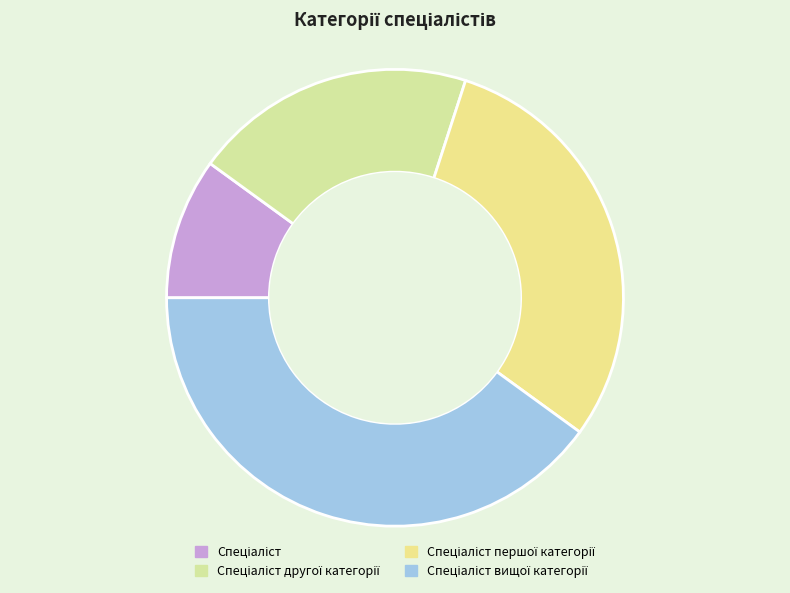

The Спеціаліст першої категорії slice represents 30% of the pie. True or false?

True